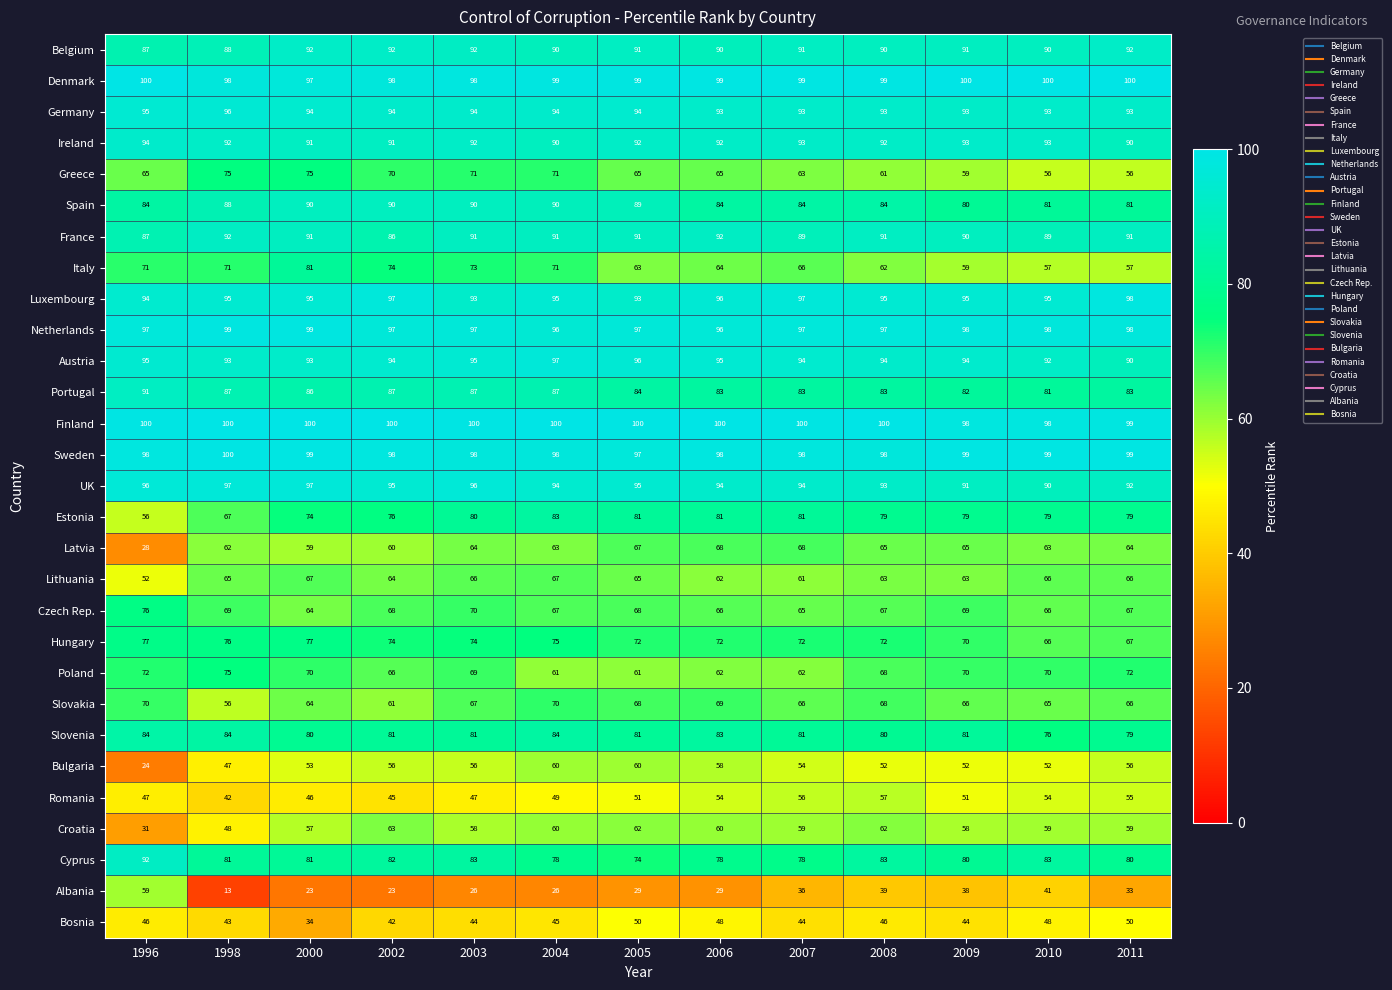

What is the sum of all UK values?

1224